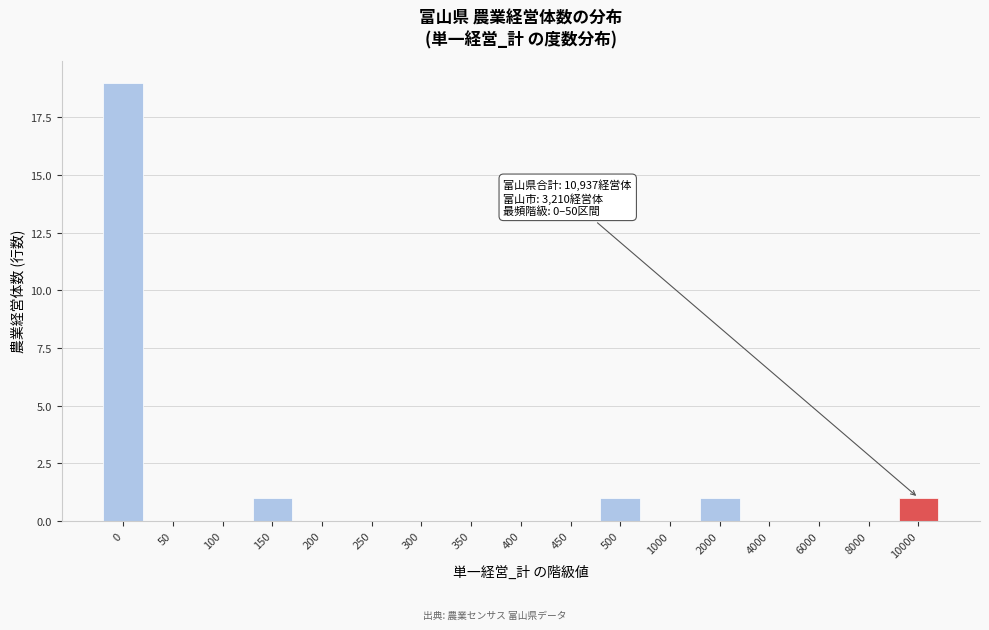

Reading left to right, extract all data points from this chart.

0=19	50=0	100=0	150=1	200=0	250=0	300=0	350=0	400=0	450=0	500=1	1000=0	2000=1	4000=0	6000=0	8000=0	10000=1